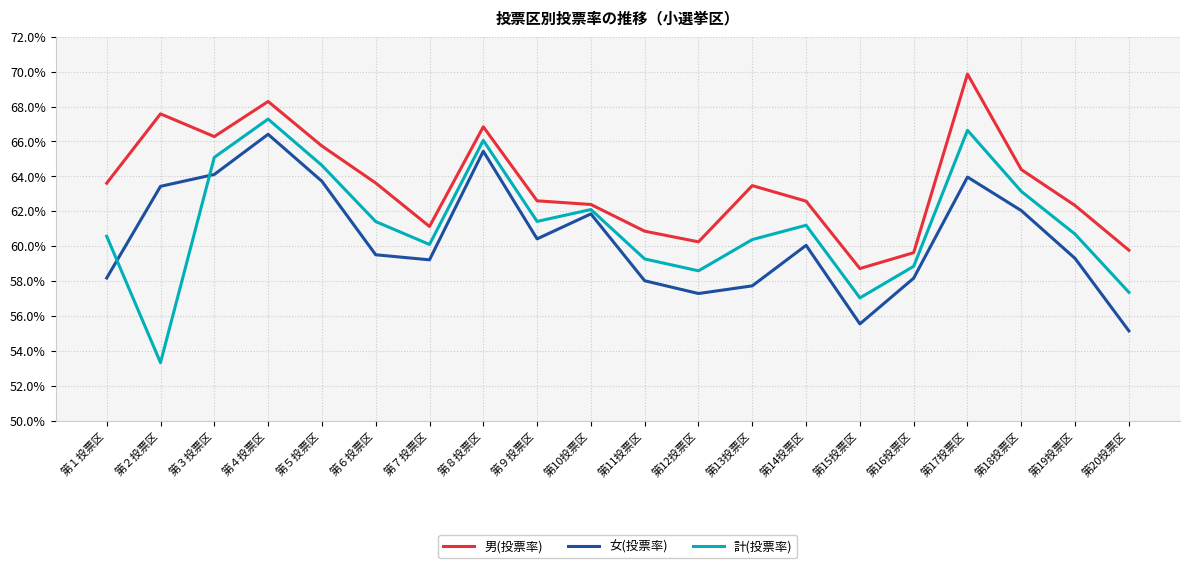

Is this an area chart (filled region under the line)?

No